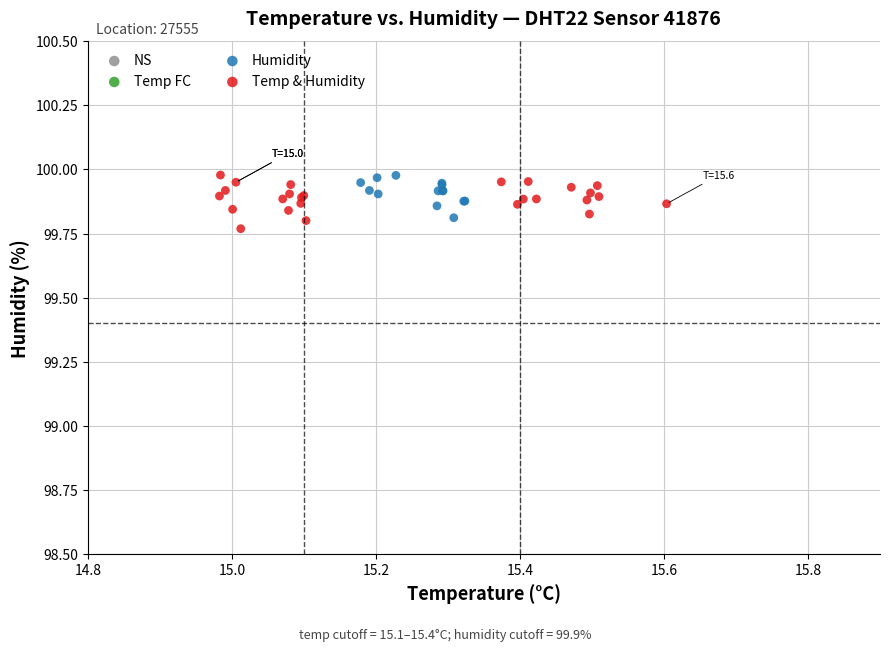

Which series contains the lowest Y value?

Temp & Humidity